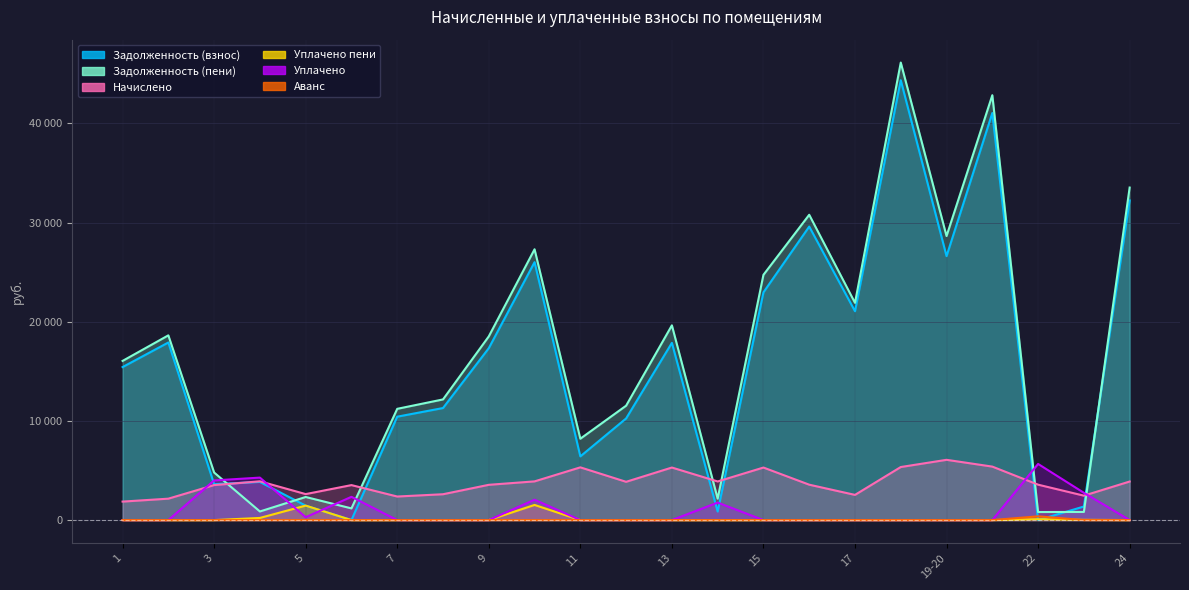

Between 22 and 18, which is larger?

18